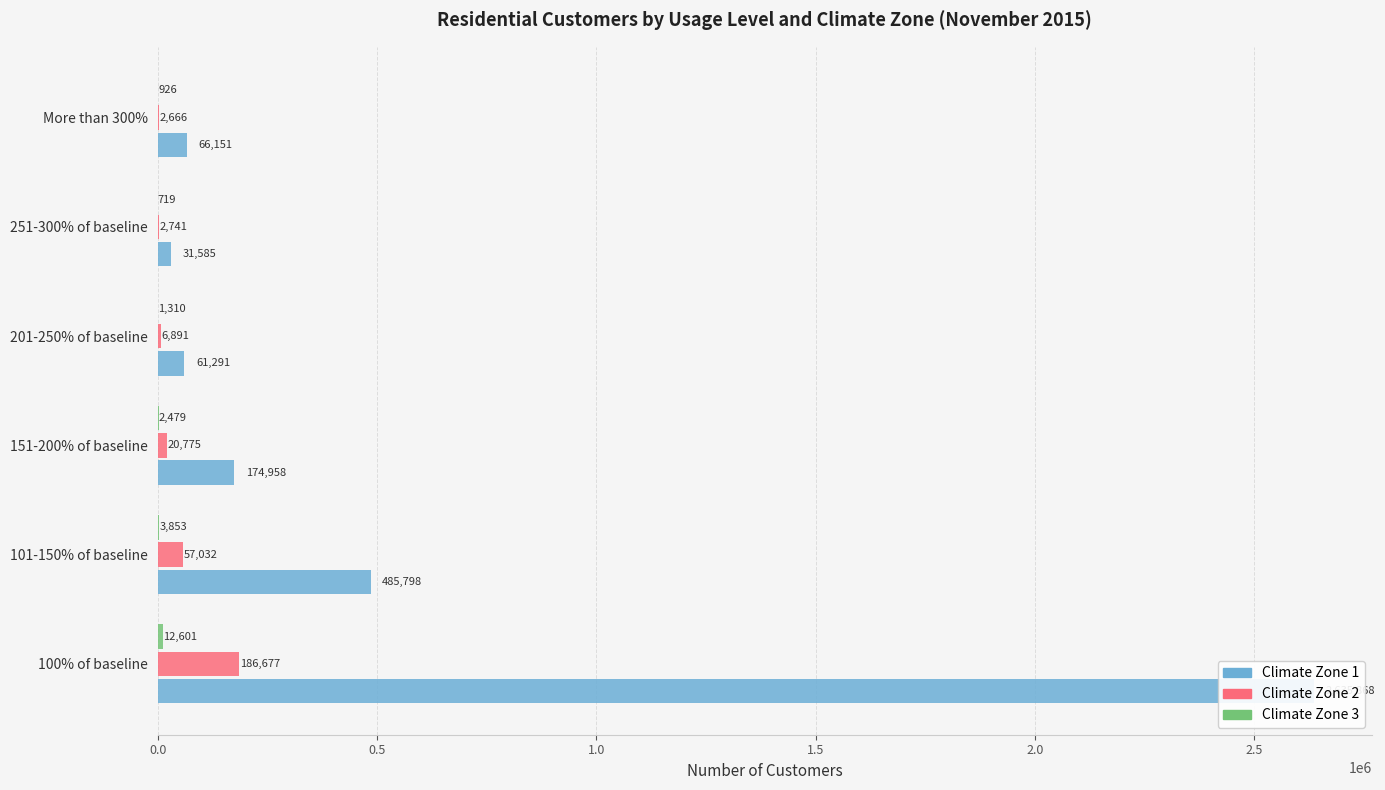

What value does the Climate Zone 2 series have at 201-250% of baseline, to the nearest 50?

6900